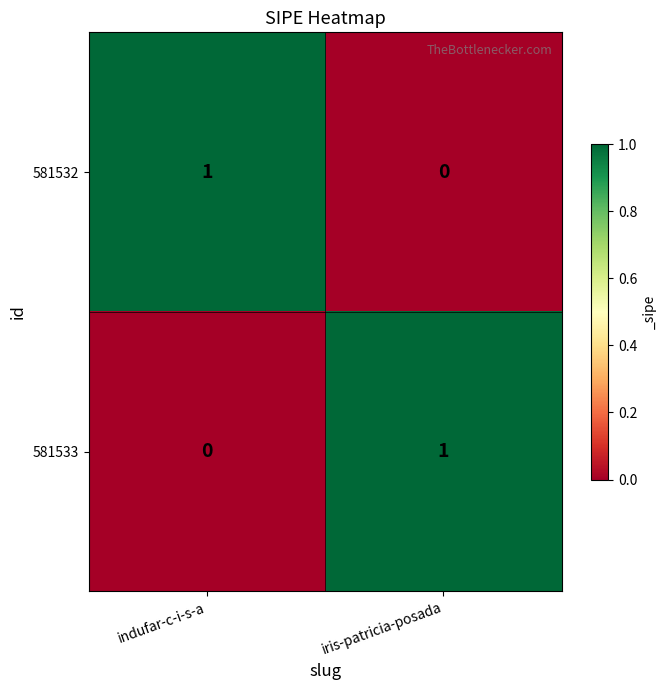

Reading left to right, list all the values displayed in this chart.

581532: indufar-c-i-s-a=1	iris-patricia-posada=0
581533: indufar-c-i-s-a=0	iris-patricia-posada=1